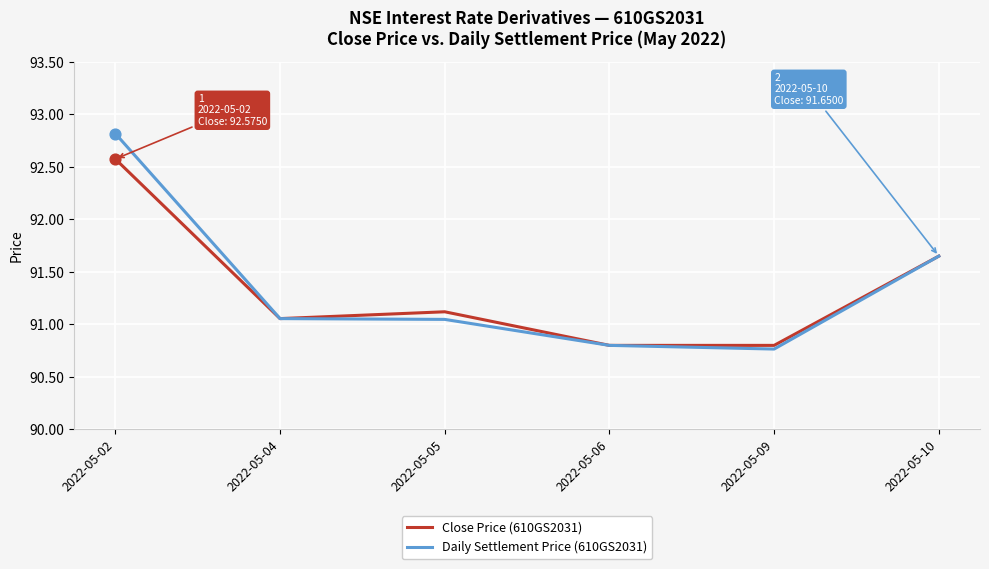

Is the value of Daily Settlement Price (610GS2031) at 2022-05-10 greater than the value of Close Price (610GS2031) at 2022-05-05?

Yes